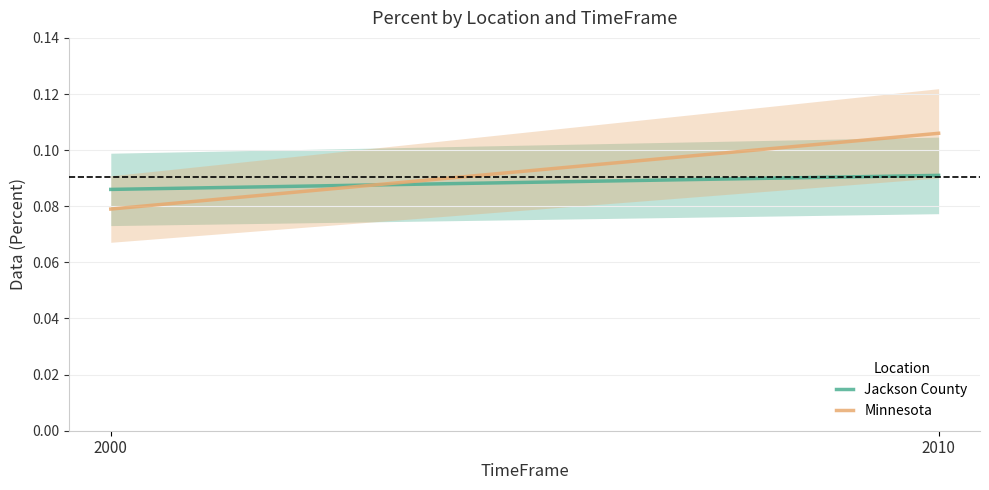

Reading left to right, list all the values displayed in this chart.

Jackson County: 0.1	0.1
Minnesota: 0.1	0.1